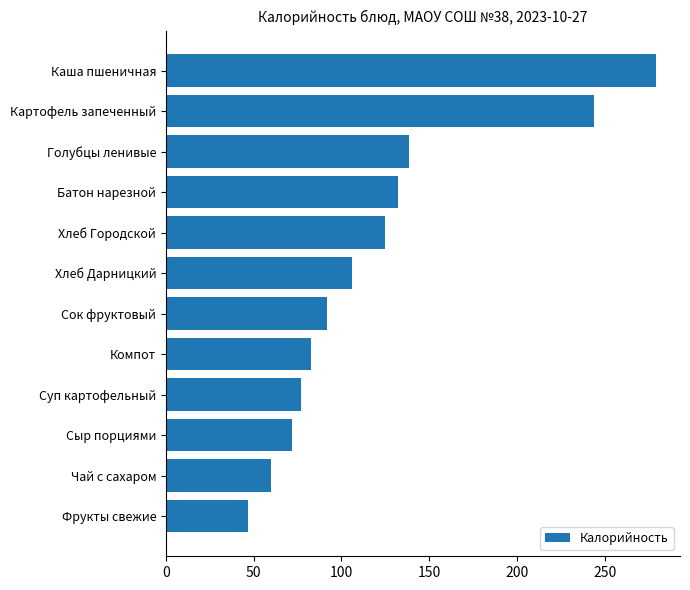

What is the ratio of the value at Суп картофельный to the value at Батон нарезной?

0.6